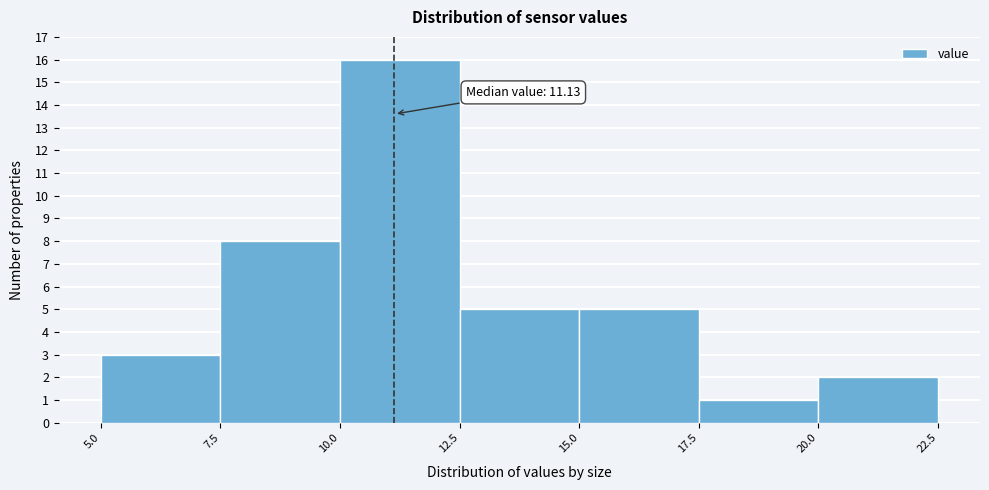

Over which range of the x-axis is the bar tallest?

10.0 to 12.5